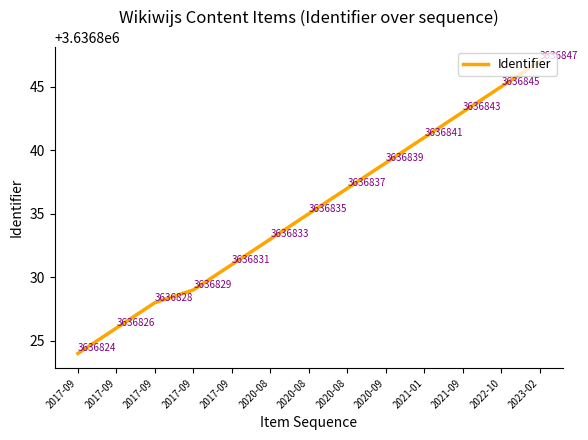

Rank the categories by value from highest to lowest.

2023-02, 2022-10, 2021-09, 2021-01, 2020-09, 2020-08, 2020-08, 2020-08, 2017-09, 2017-09, 2017-09, 2017-09, 2017-09